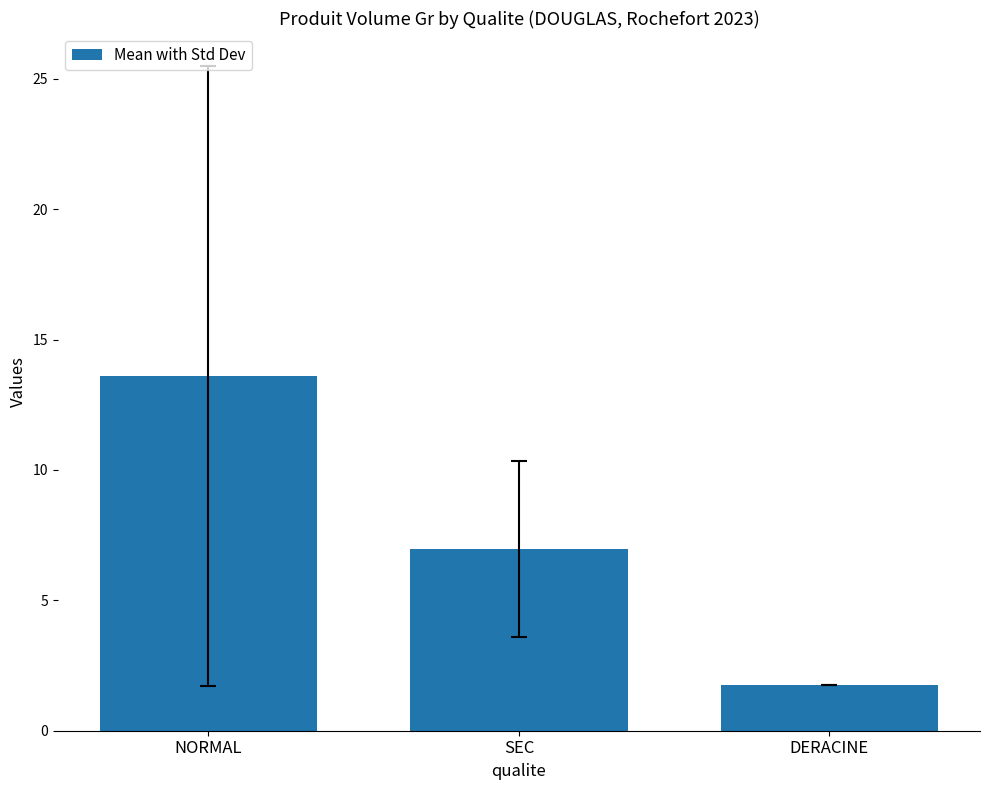

Reading left to right, list all the values displayed in this chart.

NORMAL=13.6	SEC=7.0	DERACINE=1.8